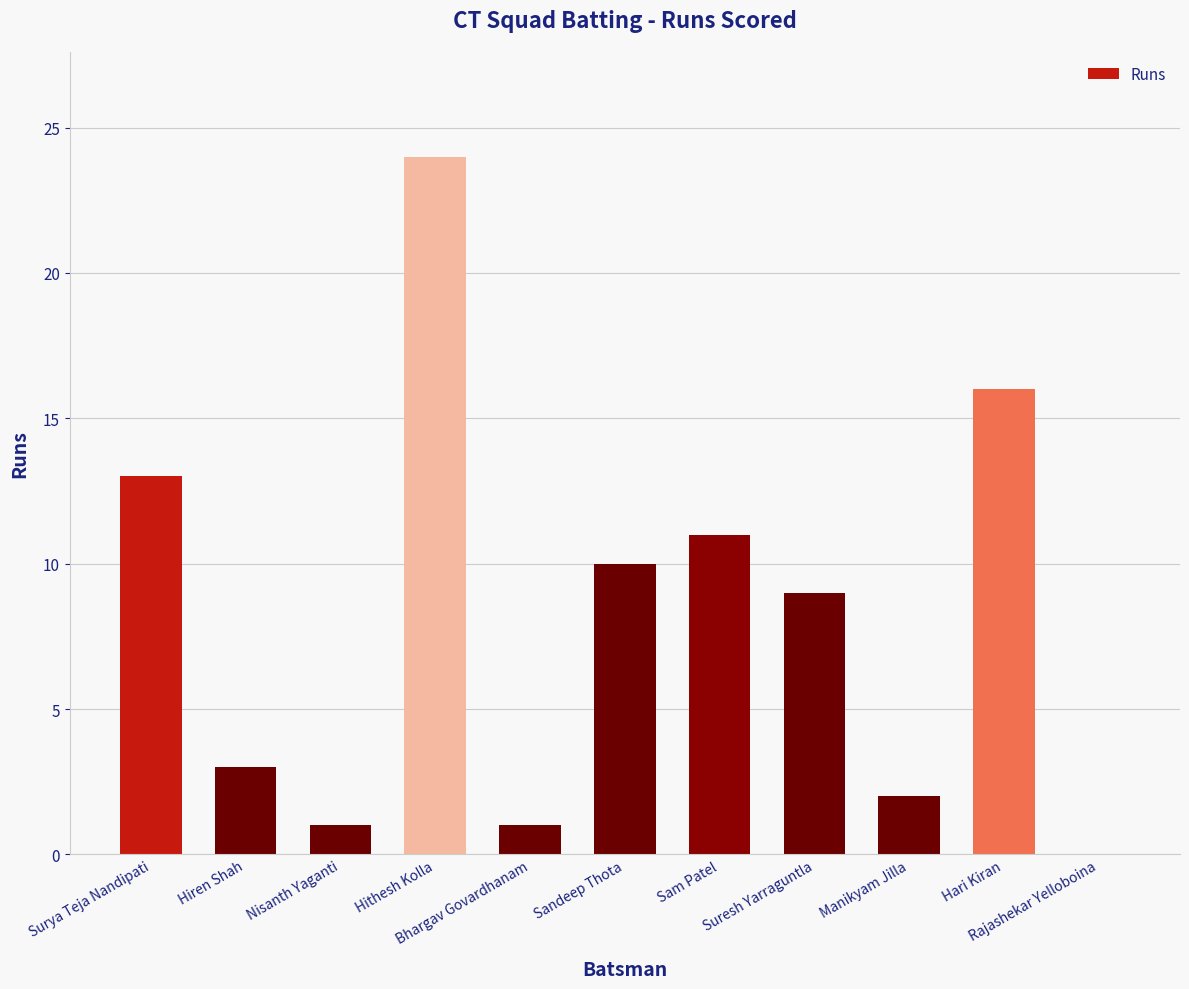

Reading left to right, what are all the values shown in this chart?

13	3	1	24	1	10	11	9	2	16	0